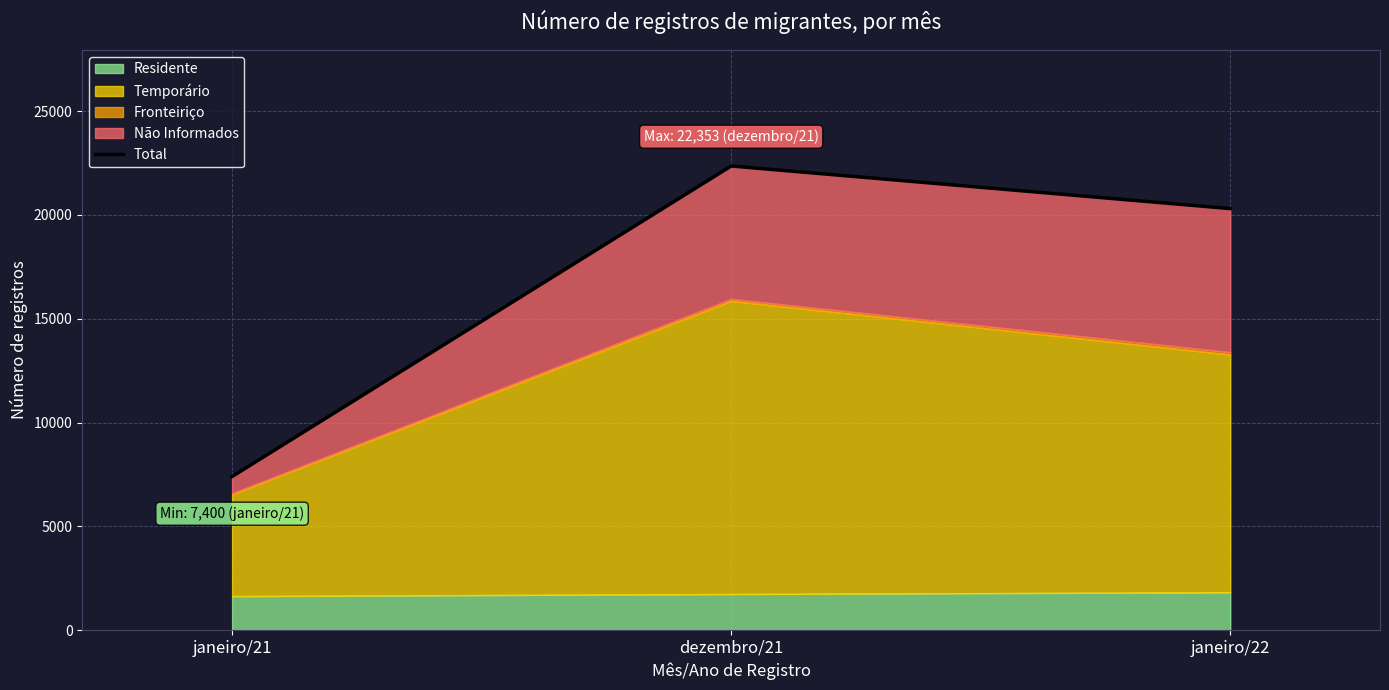

Between janeiro/22 and janeiro/21, which is larger?

janeiro/22